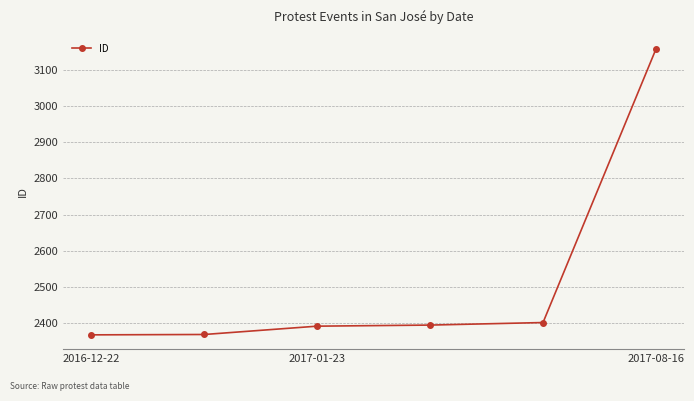

True or false: the data has more than 1 interior local peaks.

False